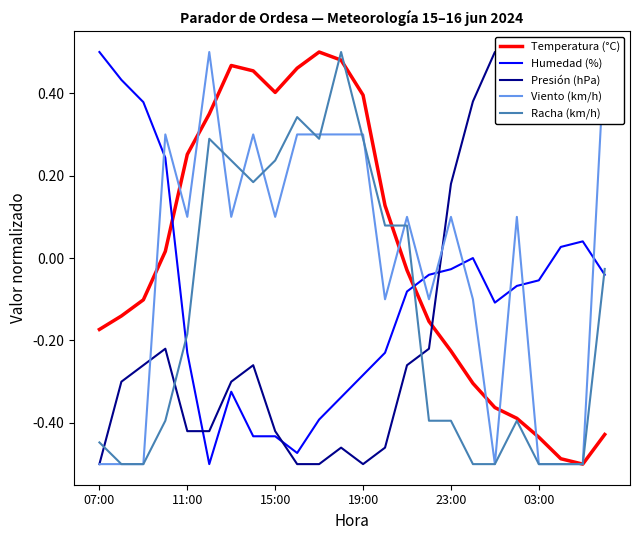

Is it true that Temperatura (°C) equals 0.4 at 19:00?

True